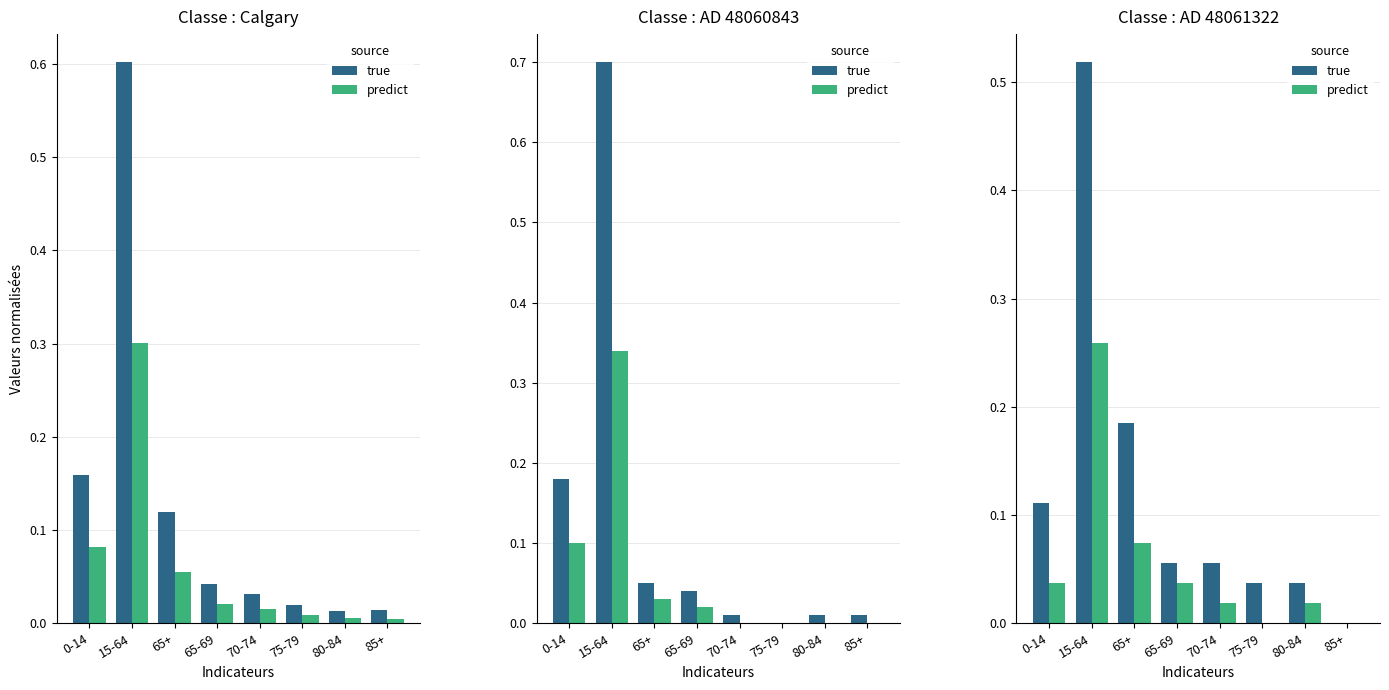

How many groups of bars are there?

8